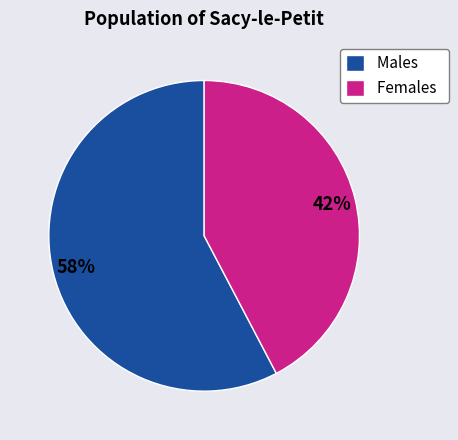

To the nearest percent, what portion does Males represent?

58%